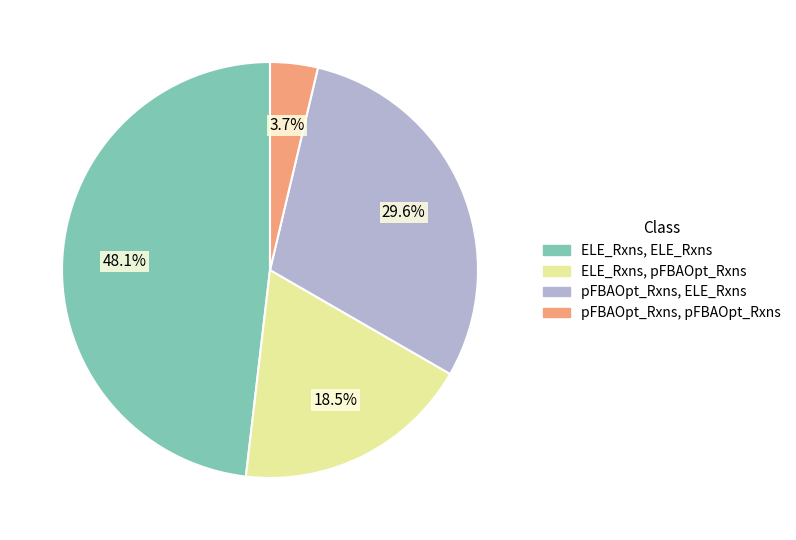

How many segments does this pie chart have?

4